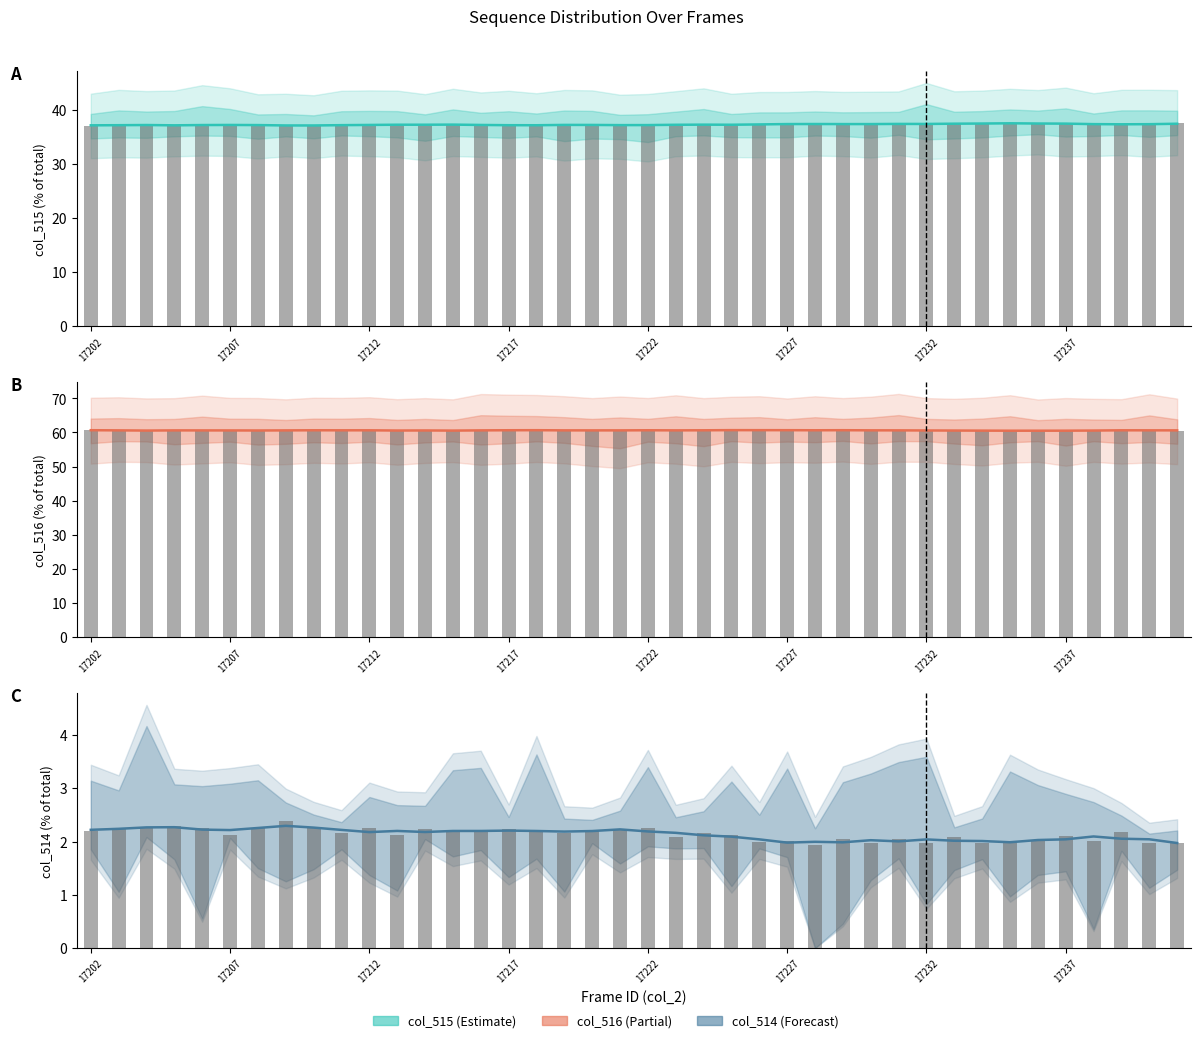

Which series has the largest range (max minus min)?

col_515 raw